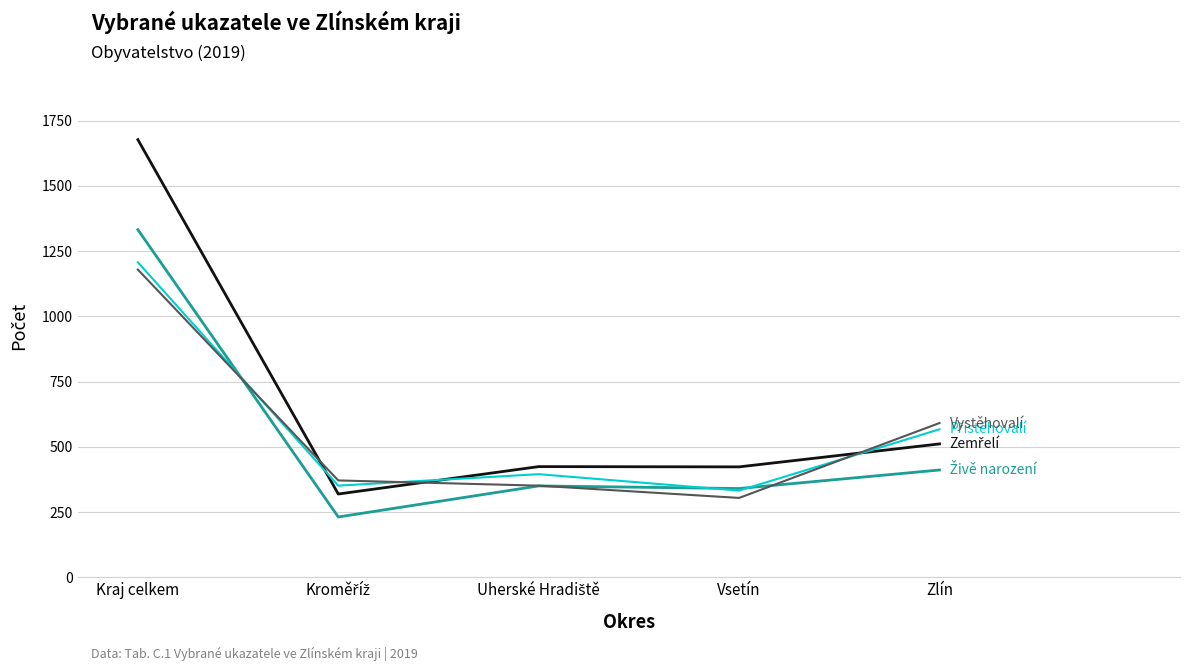

At which category is the sum across all series the highest?

Kraj celkem